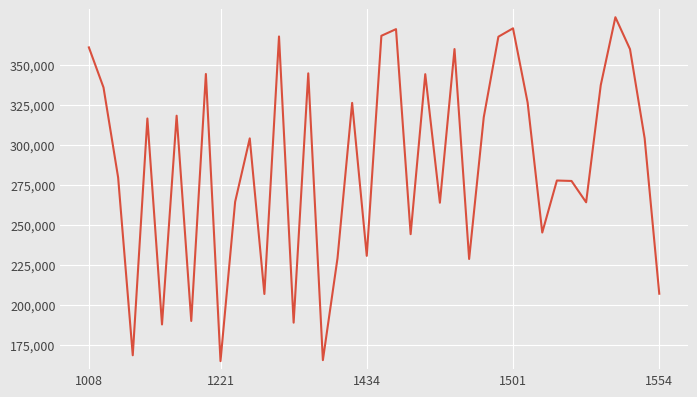

What is the difference between the maximum and minimum values?

215000.0